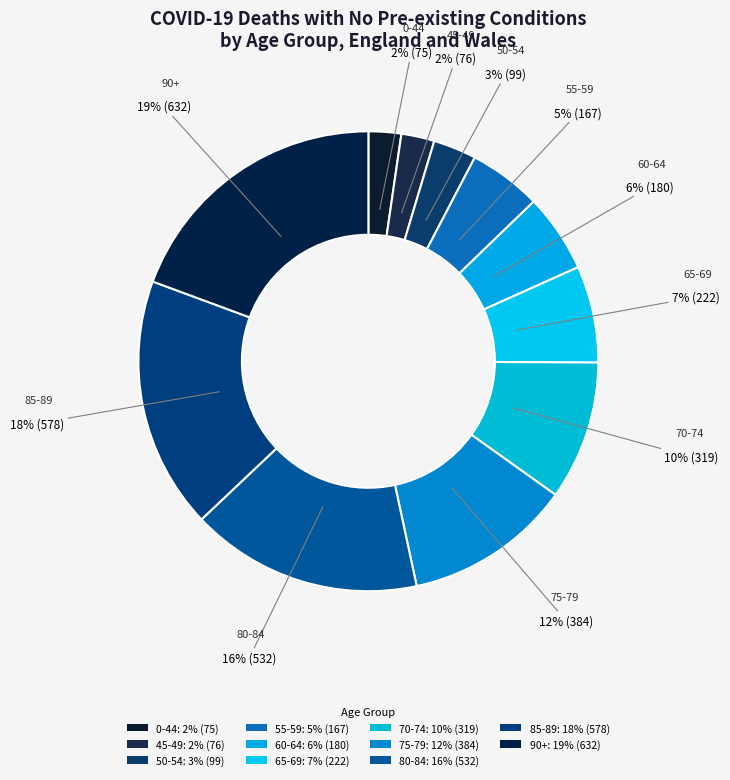

How many slices are in this pie chart?

11